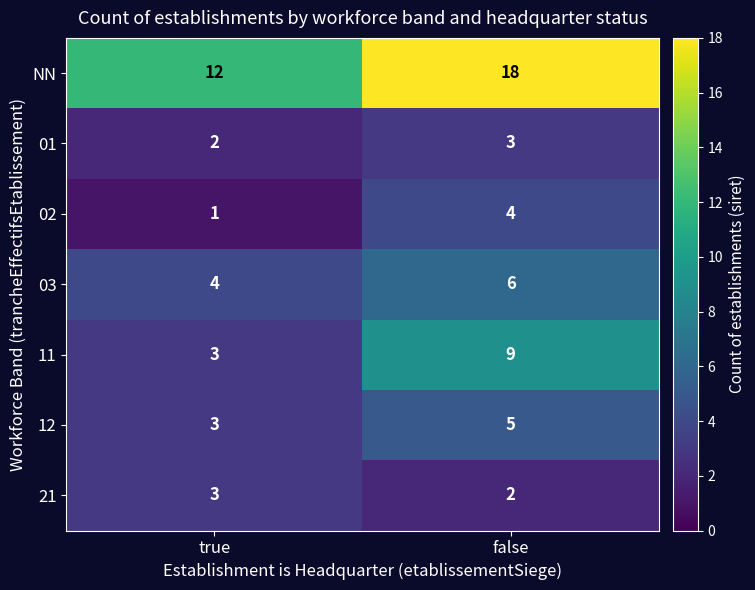

At which label is 01 closest to 2?

true